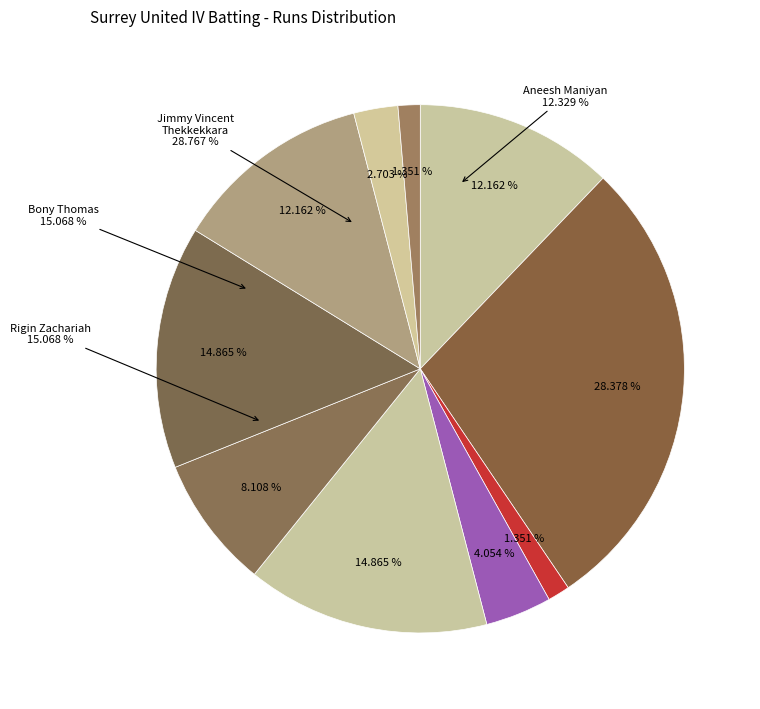

What percentage is the Sharon Jose slice, to the nearest percent?

1%